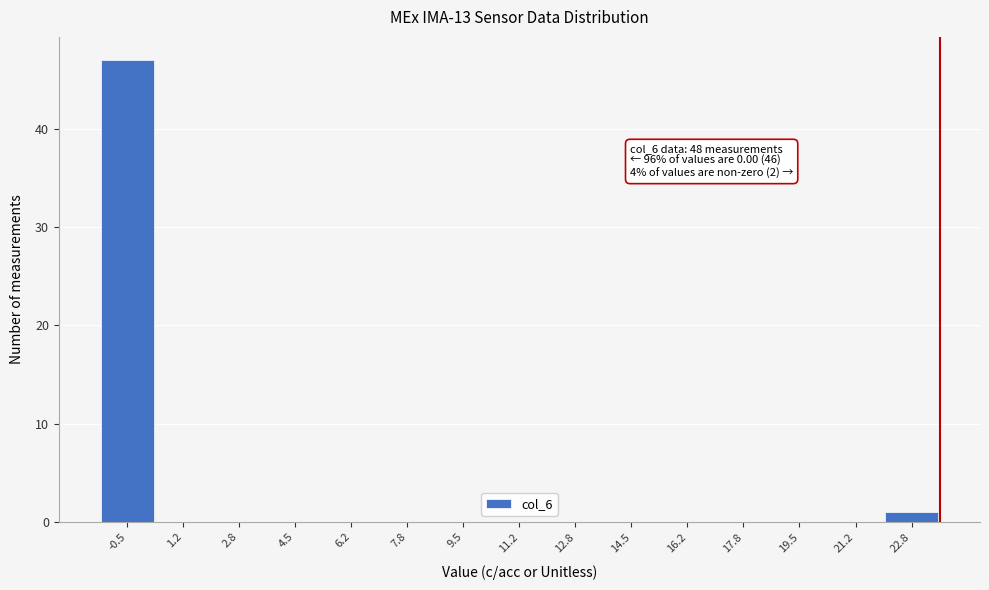

Reading left to right, extract all data points from this chart.

-0.5=47	1.2=0	2.8=0	4.5=0	6.2=0	7.8=0	9.5=0	11.2=0	12.8=0	14.5=0	16.2=0	17.8=0	19.5=0	21.2=0	22.8=1